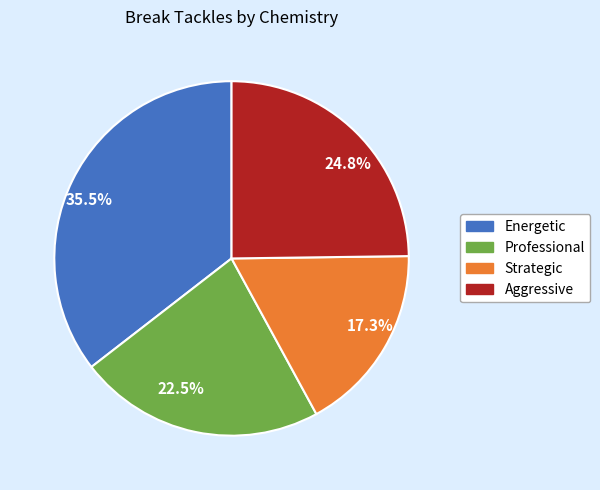

What is the ratio of the value at 17.3% to the value at 24.8%?

0.7